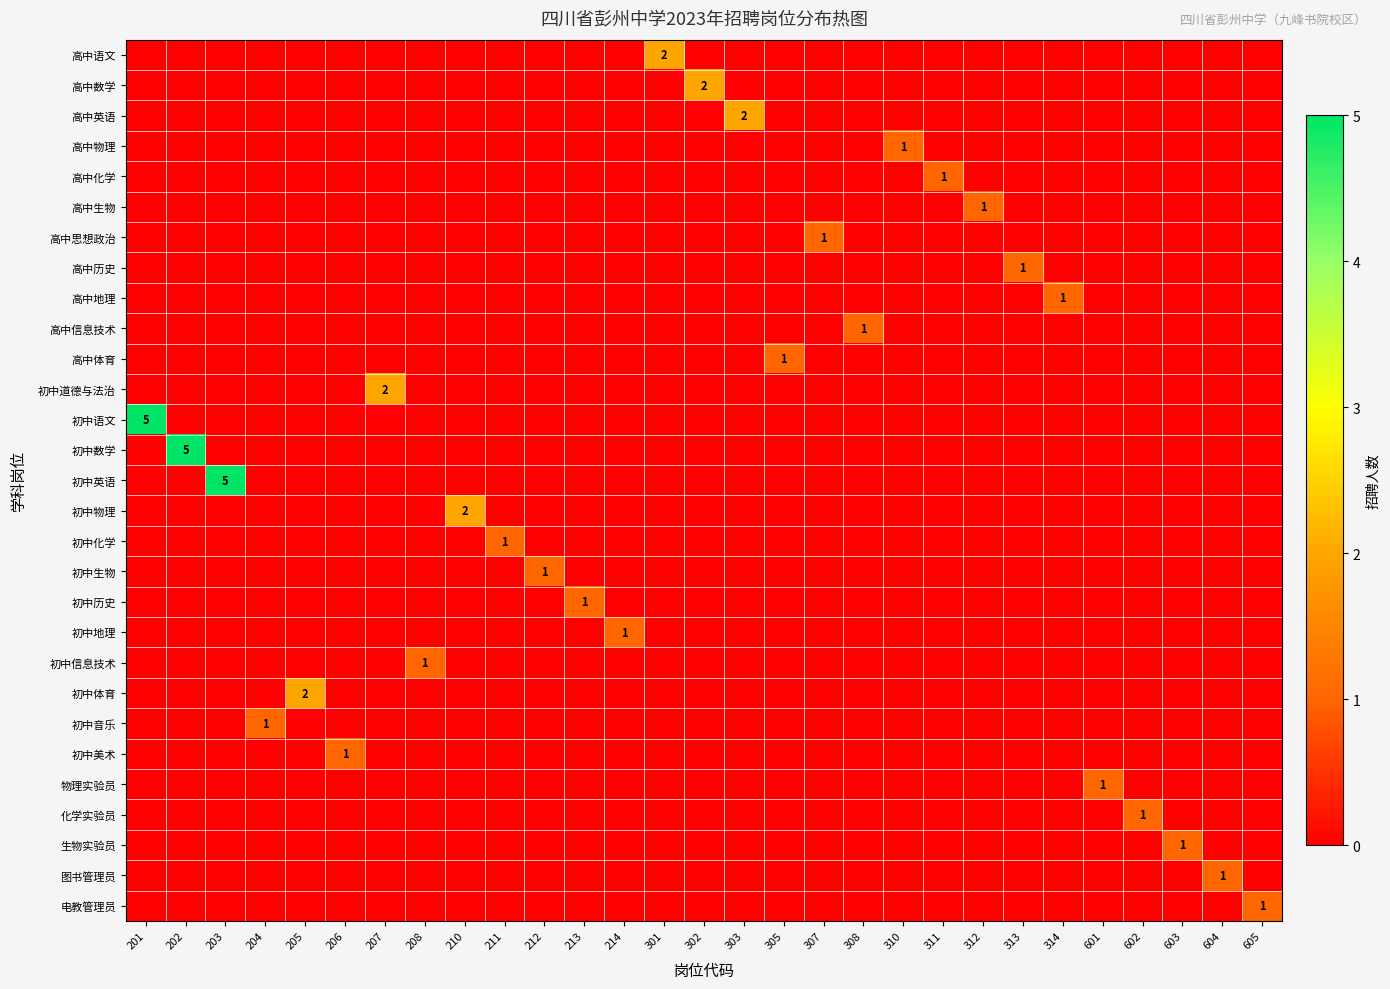

At how many categories does at least one series exceed 4?

3